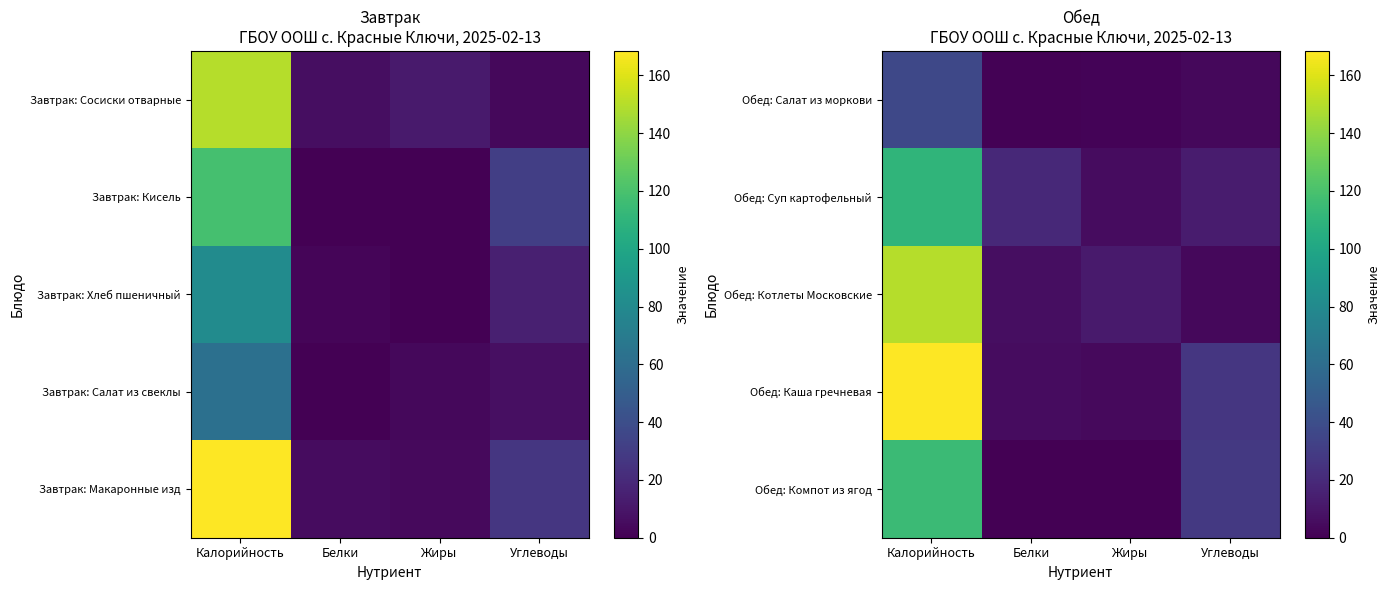

Rank the series at Углеводы from lowest to highest value.

Обед: Салат из моркови, Обед: Котлеты Московские, Обед: Суп картофельный, Обед: Каша гречневая, Обед: Компот из ягод